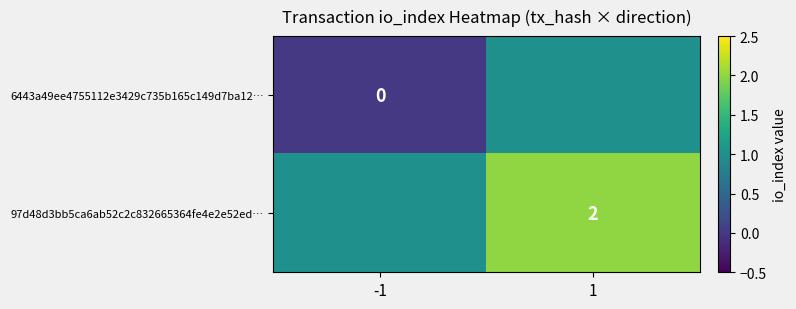

At which category is the sum across all series the highest?

1